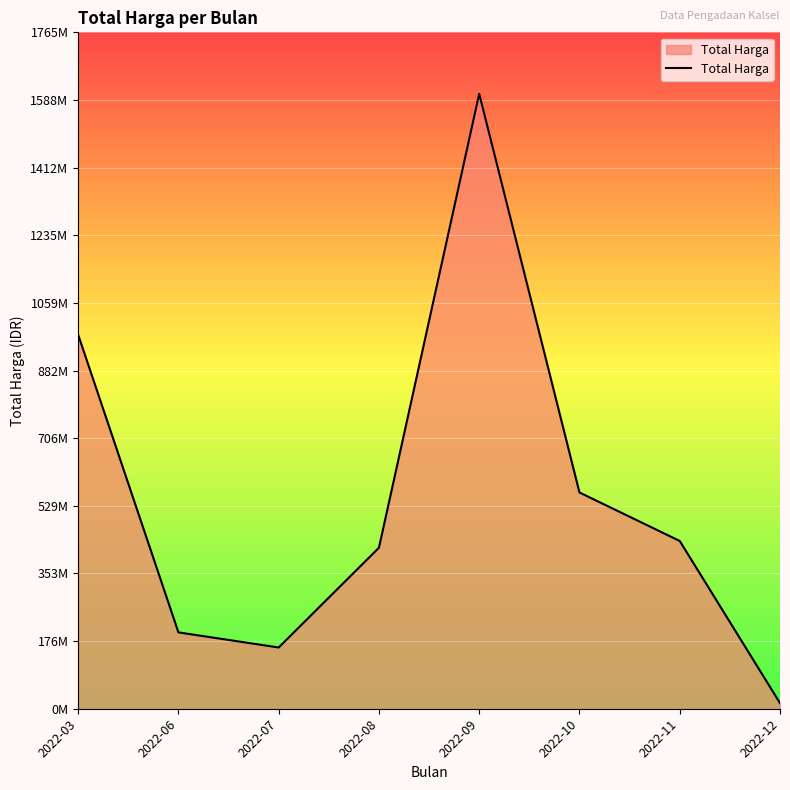

Is it true that the value at 2022-12 is 7737501?

False